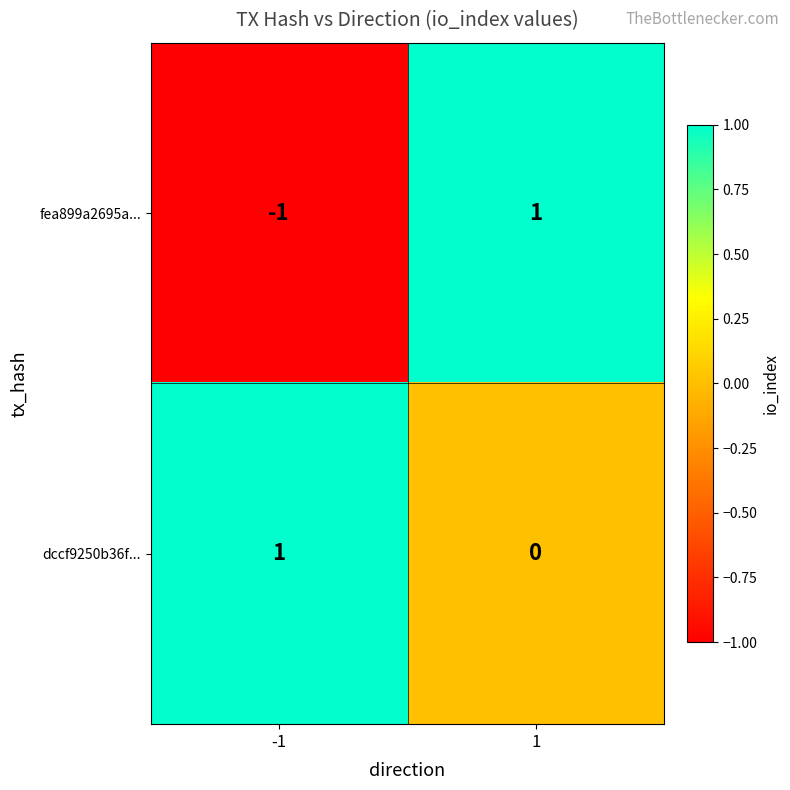

What is the difference between the highest and lowest values at 1?

1